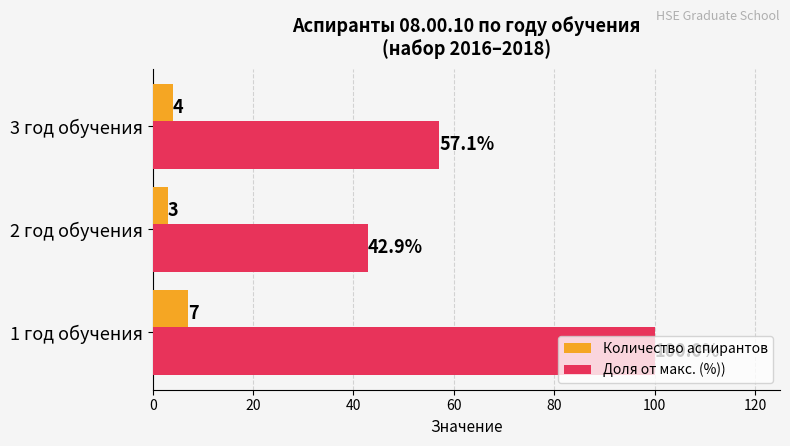

Is the value of Доля от макс. (%)) at 2 год обучения greater than the value of Количество аспирантов at 2 год обучения?

Yes